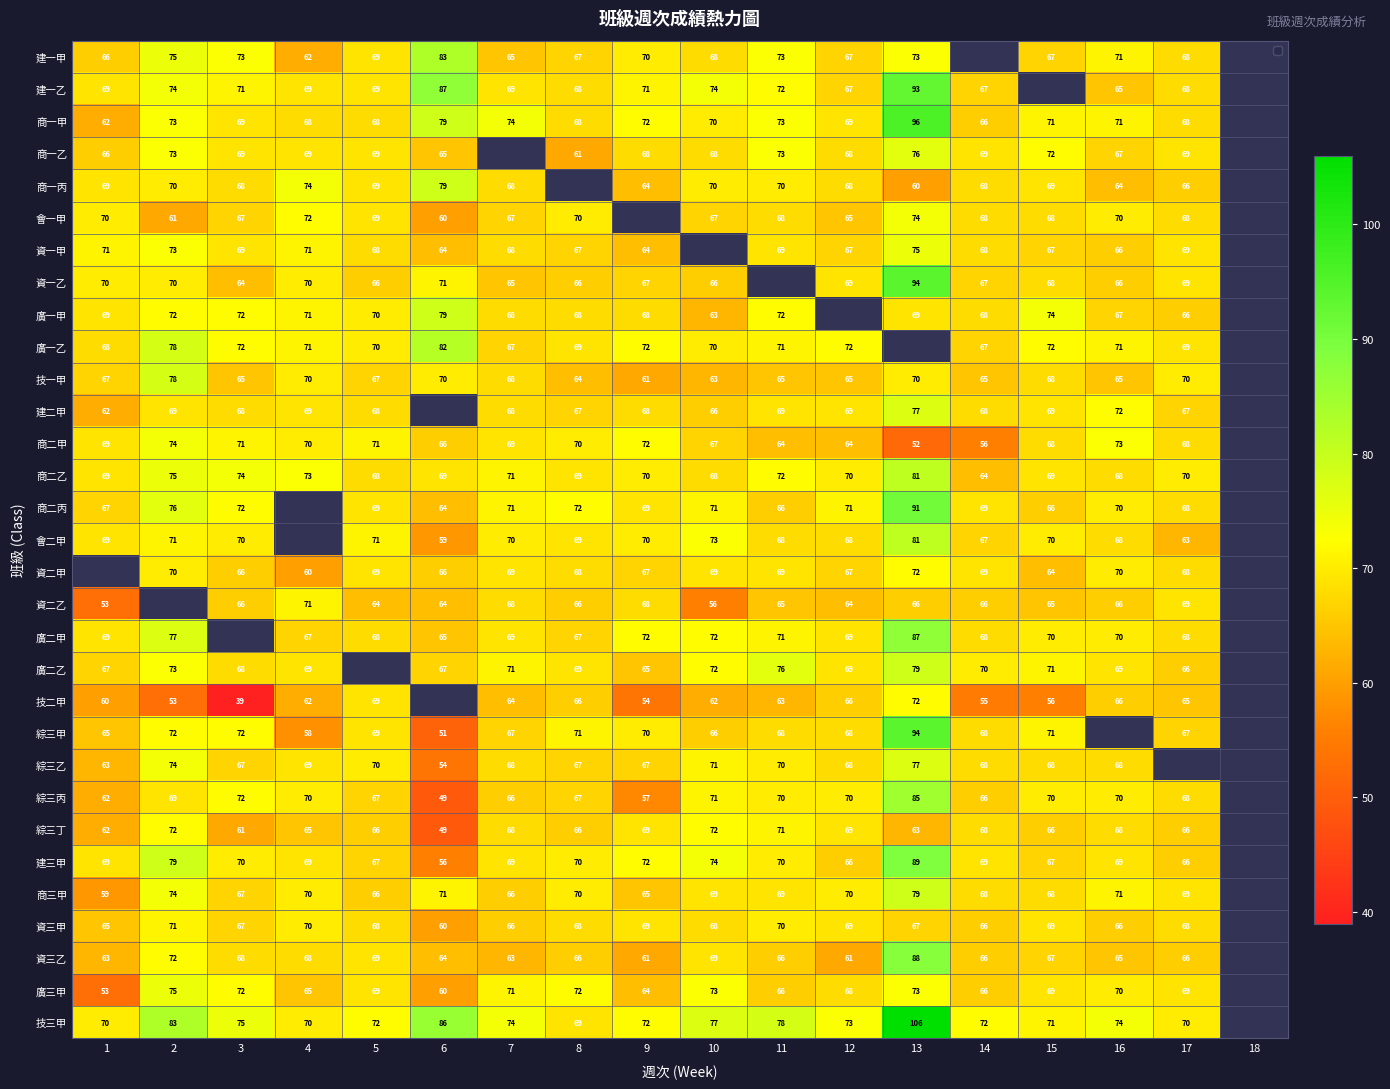

What is the approximate value of 商二乙 at 12?

70.0